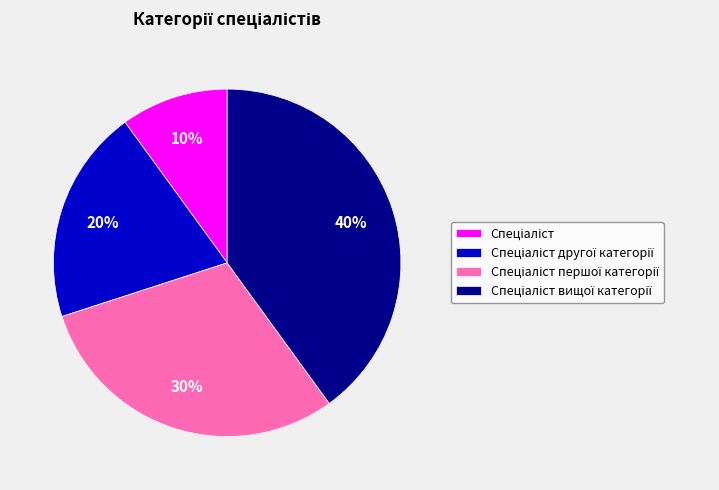

Does any single category account for the majority?

No